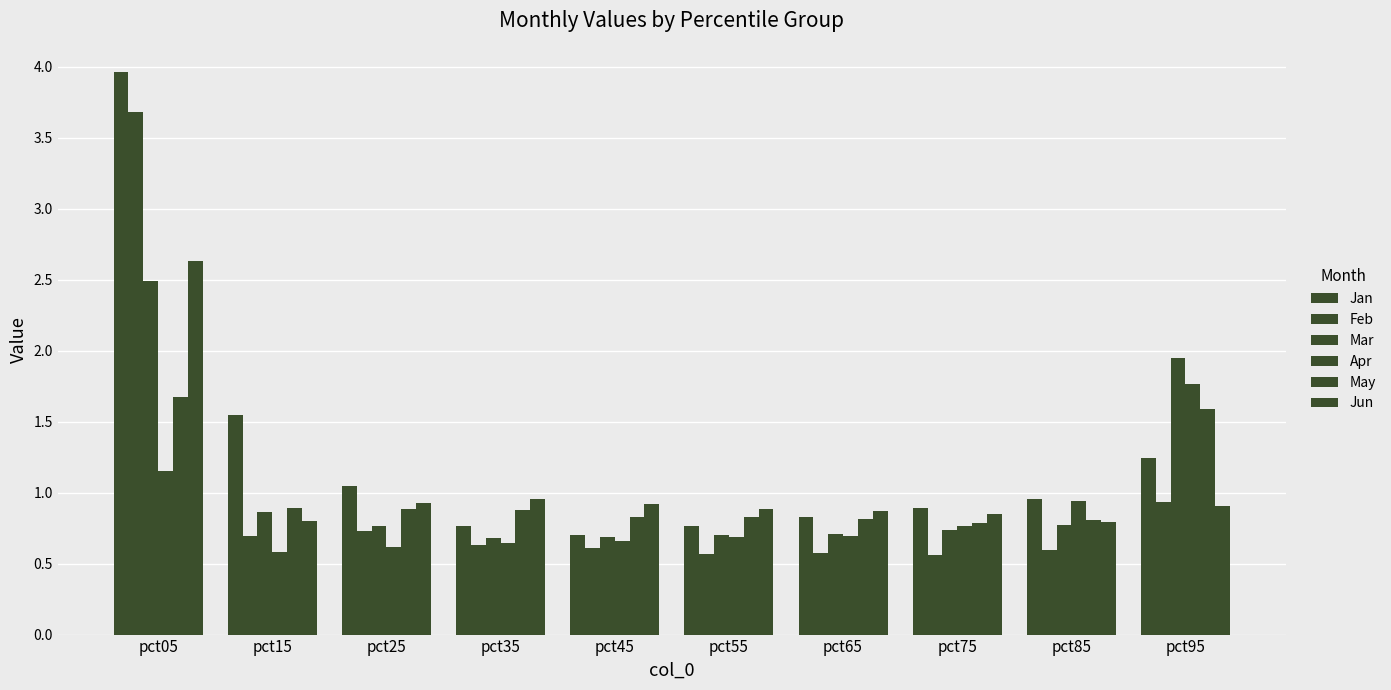

Does the chart contain stacked bars?

No